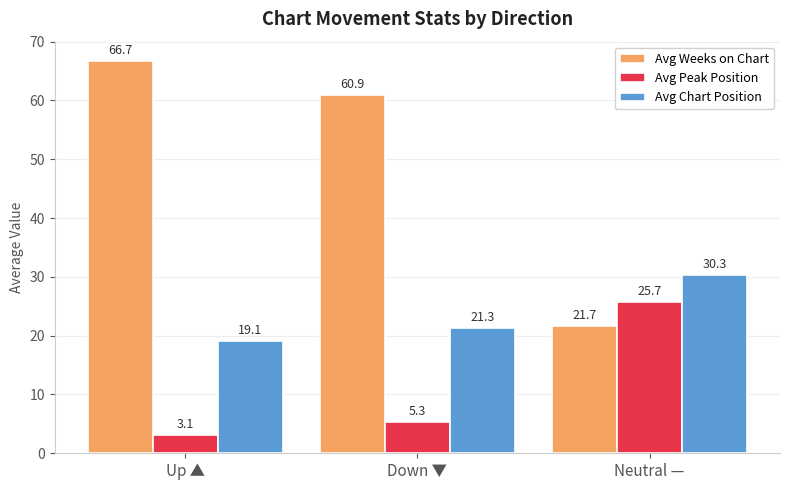

Reading left to right, extract all data points from this chart.

Avg Weeks on Chart: Up ▲=66.7	Down ▼=60.9	Neutral —=21.7
Avg Peak Position: Up ▲=3.1	Down ▼=5.3	Neutral —=25.7
Avg Chart Position: Up ▲=19.1	Down ▼=21.3	Neutral —=30.3